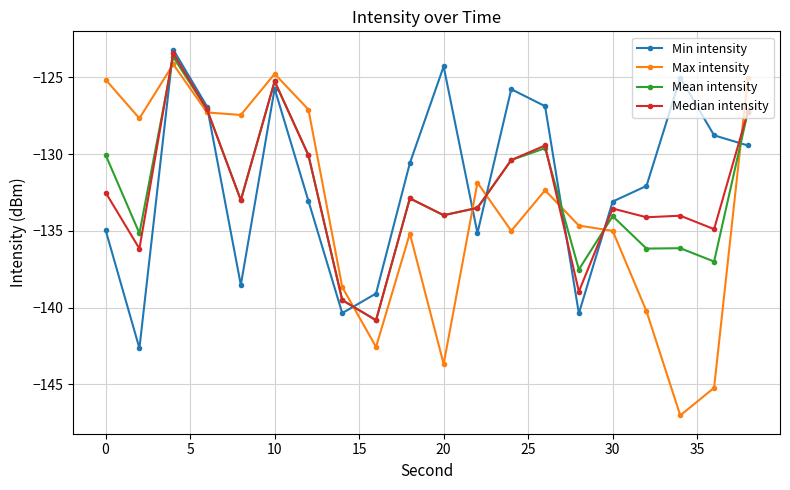

What is the lowest value of the Median intensity series?

-140.8